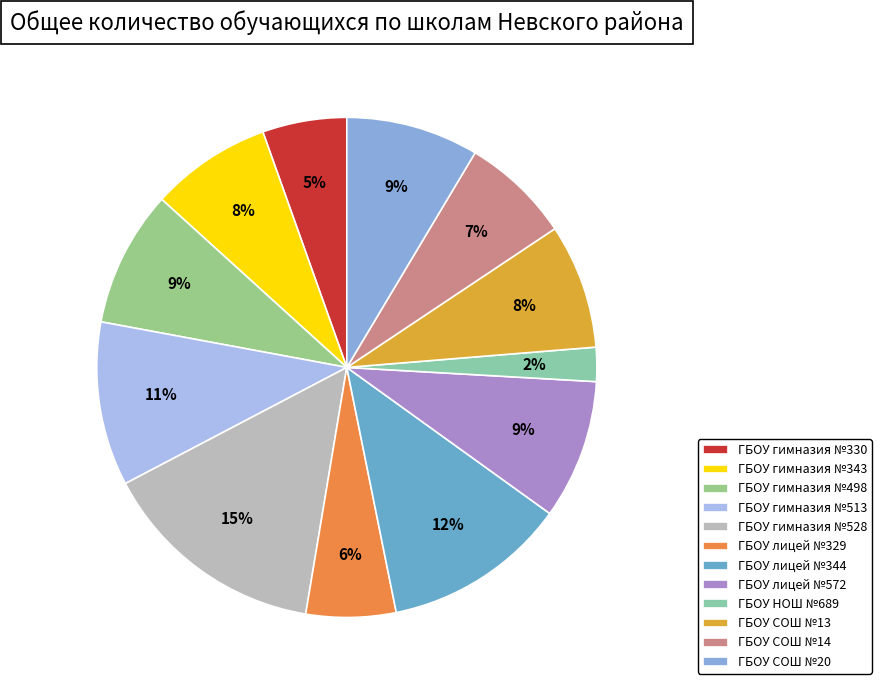

True or false: ГБОУ СОШ №13 accounts for 8% of the total.

True